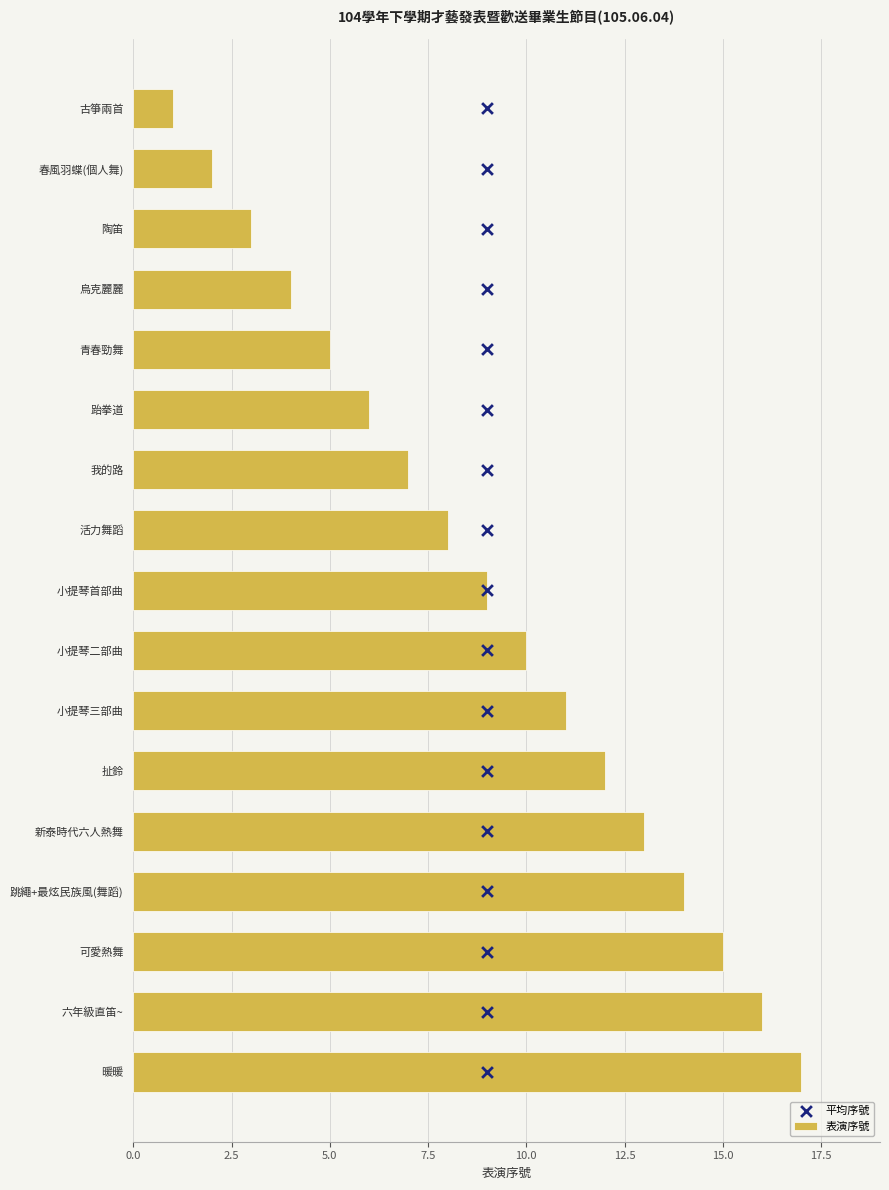

What is the difference between the second highest and second lowest values in the 表演序號 series?

14